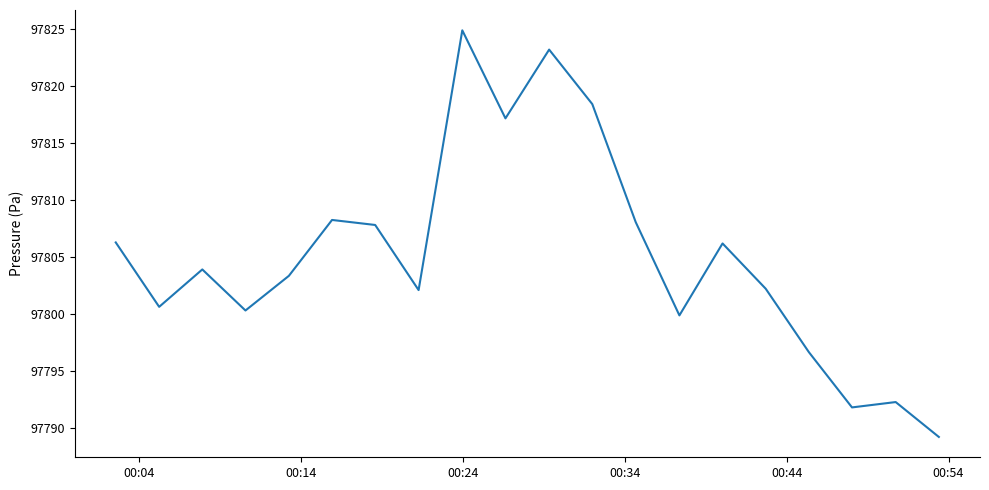

What is the difference between the maximum and minimum values?

35.7